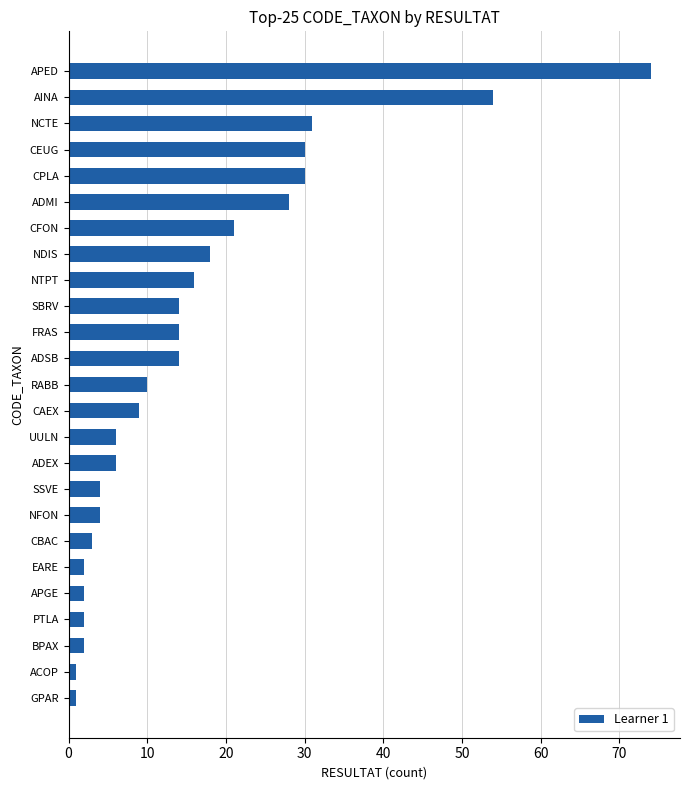

What position from the top is NFON?

18